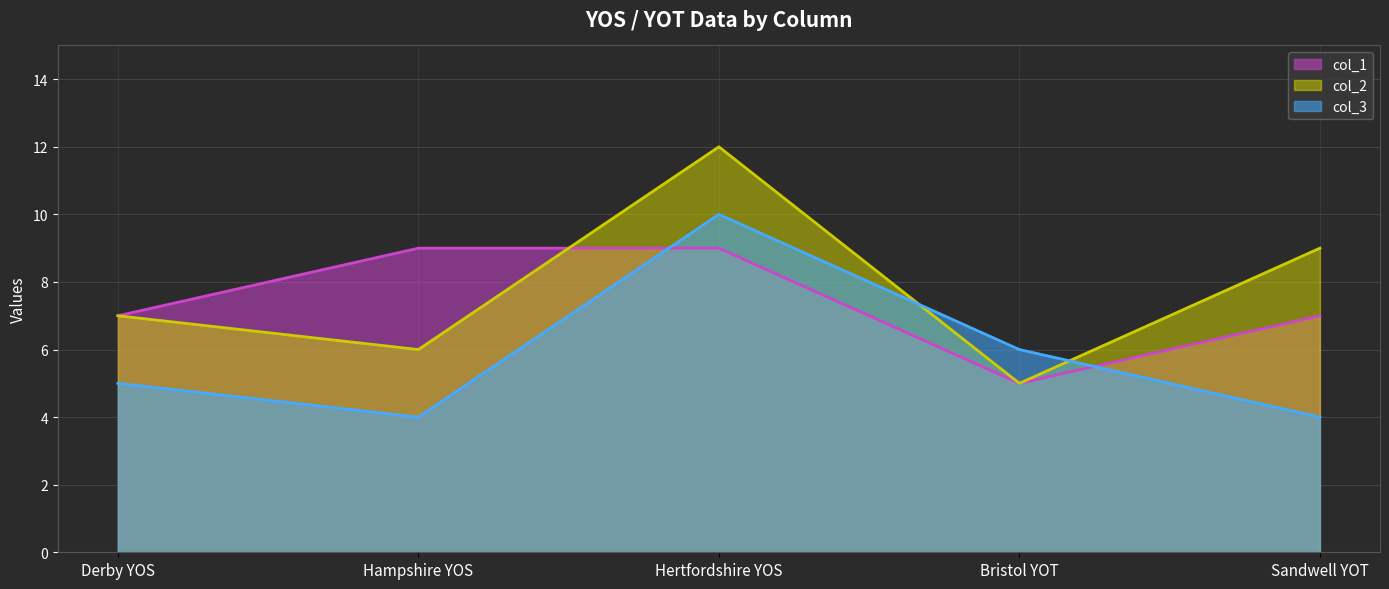

What is the difference between the maximum and minimum values in the col_3 series?

6